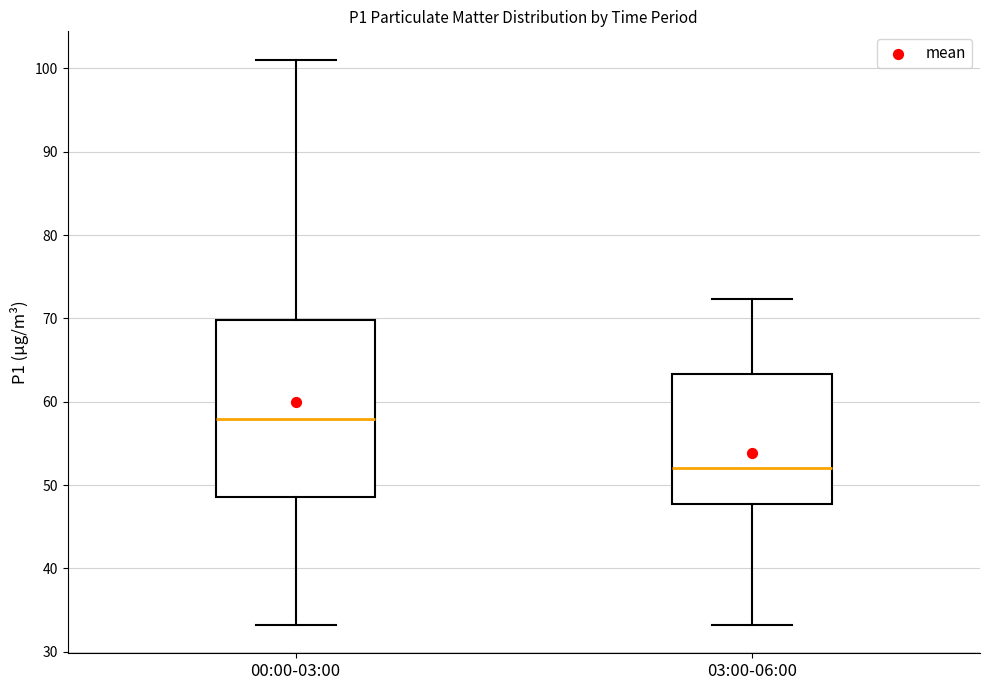

Which box has the highest median line?

00:00-03:00